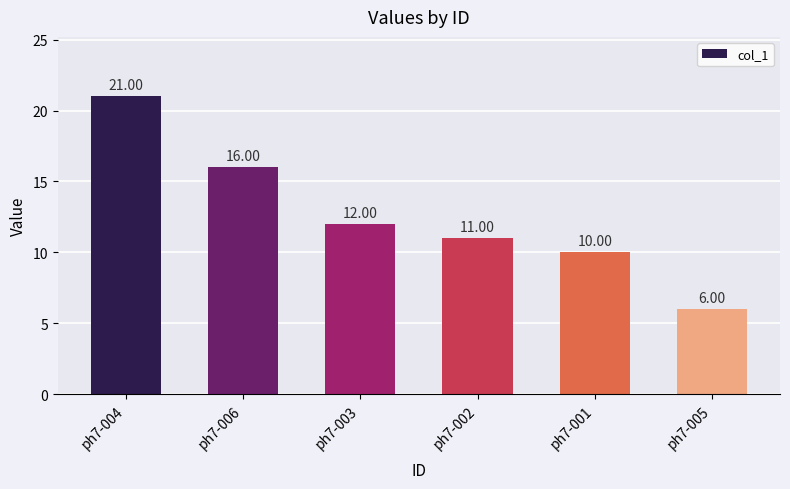

What is the minimum value shown in the chart?

6